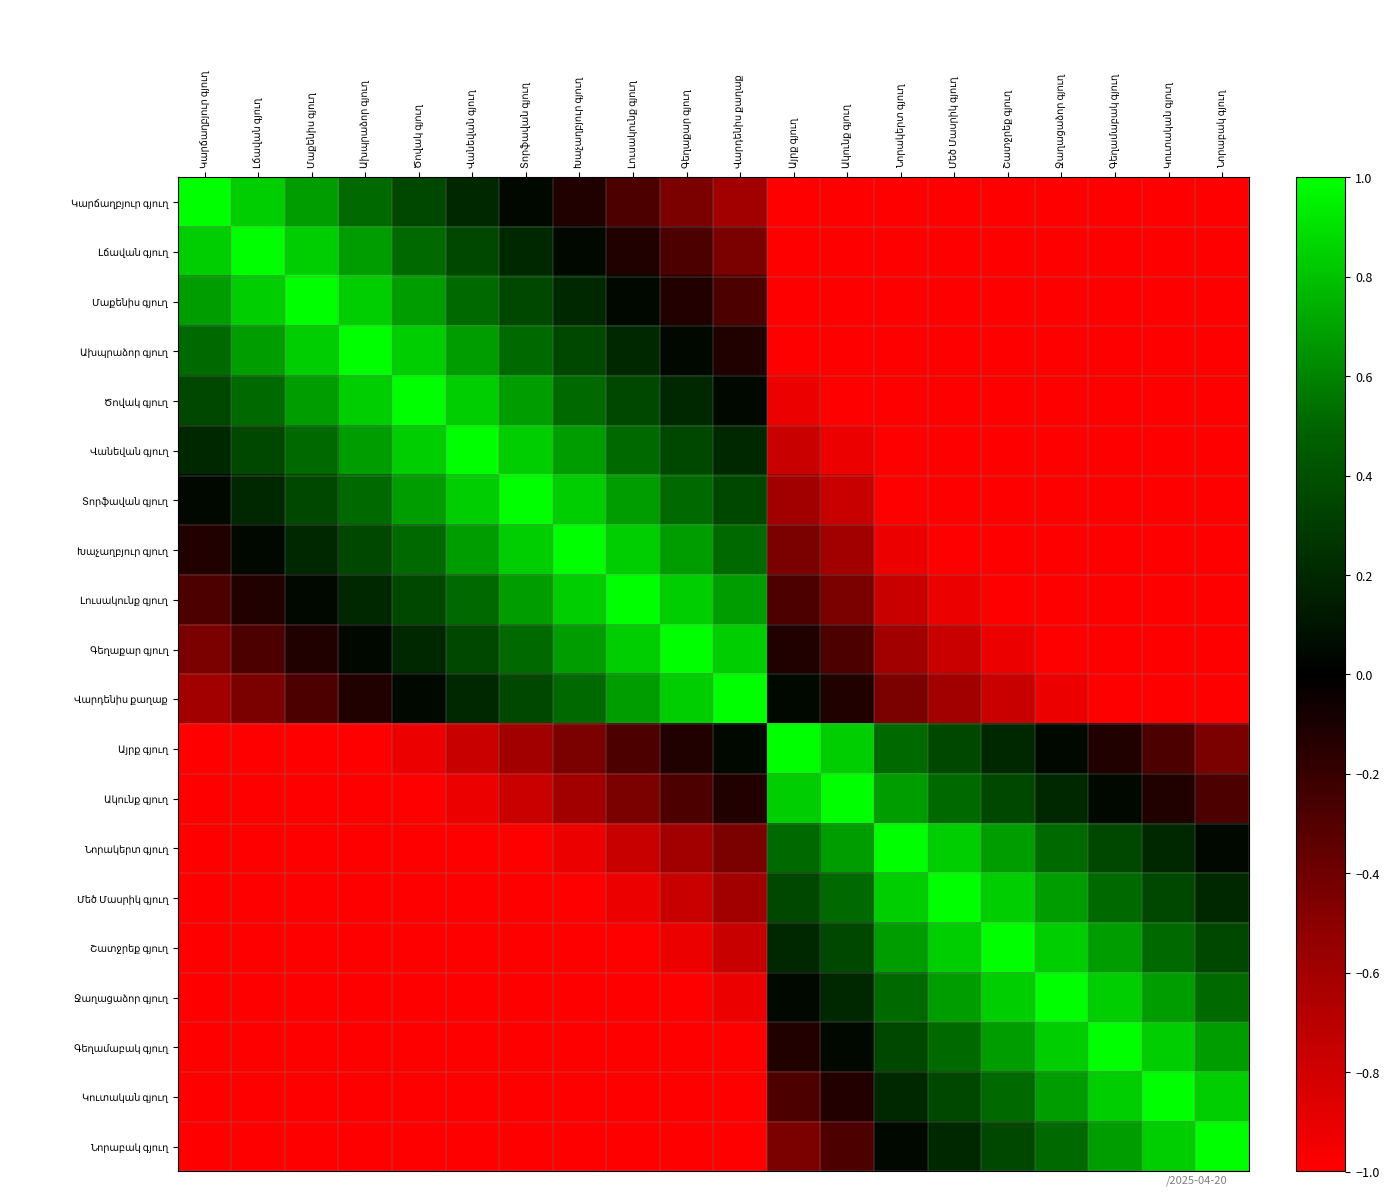

At which label does Մաքենիս գյուղ reach its peak?

Մաքենիս գյուղ